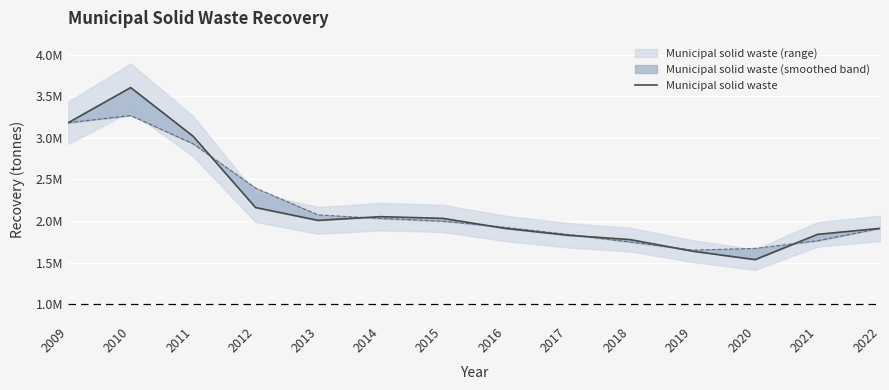

Which category has the lowest value across all series?

2020